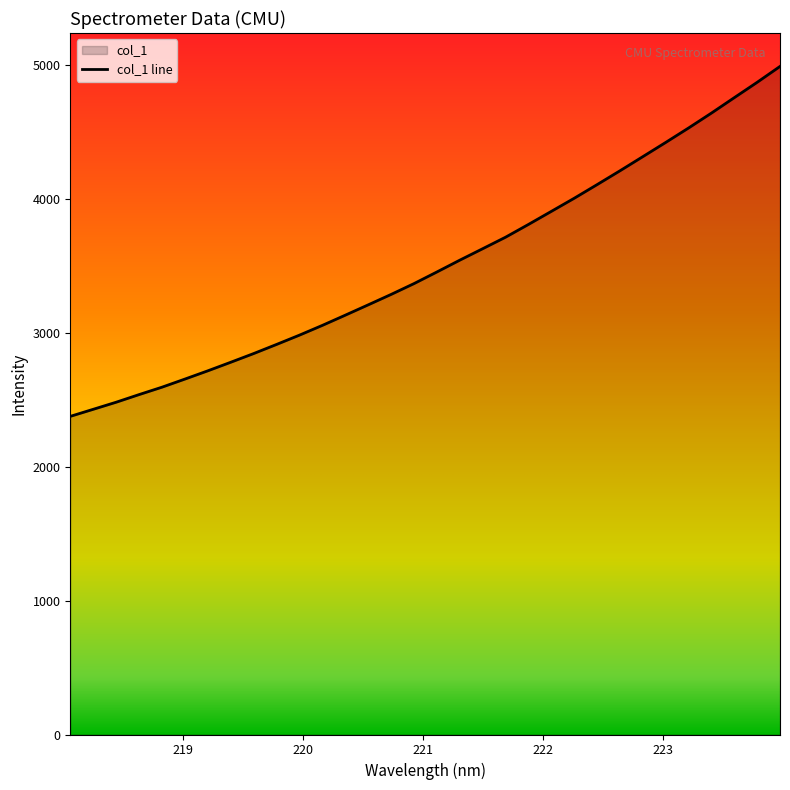

Approximately how many times larger is the value at 221.1174 compared to 223.5987?

0.7